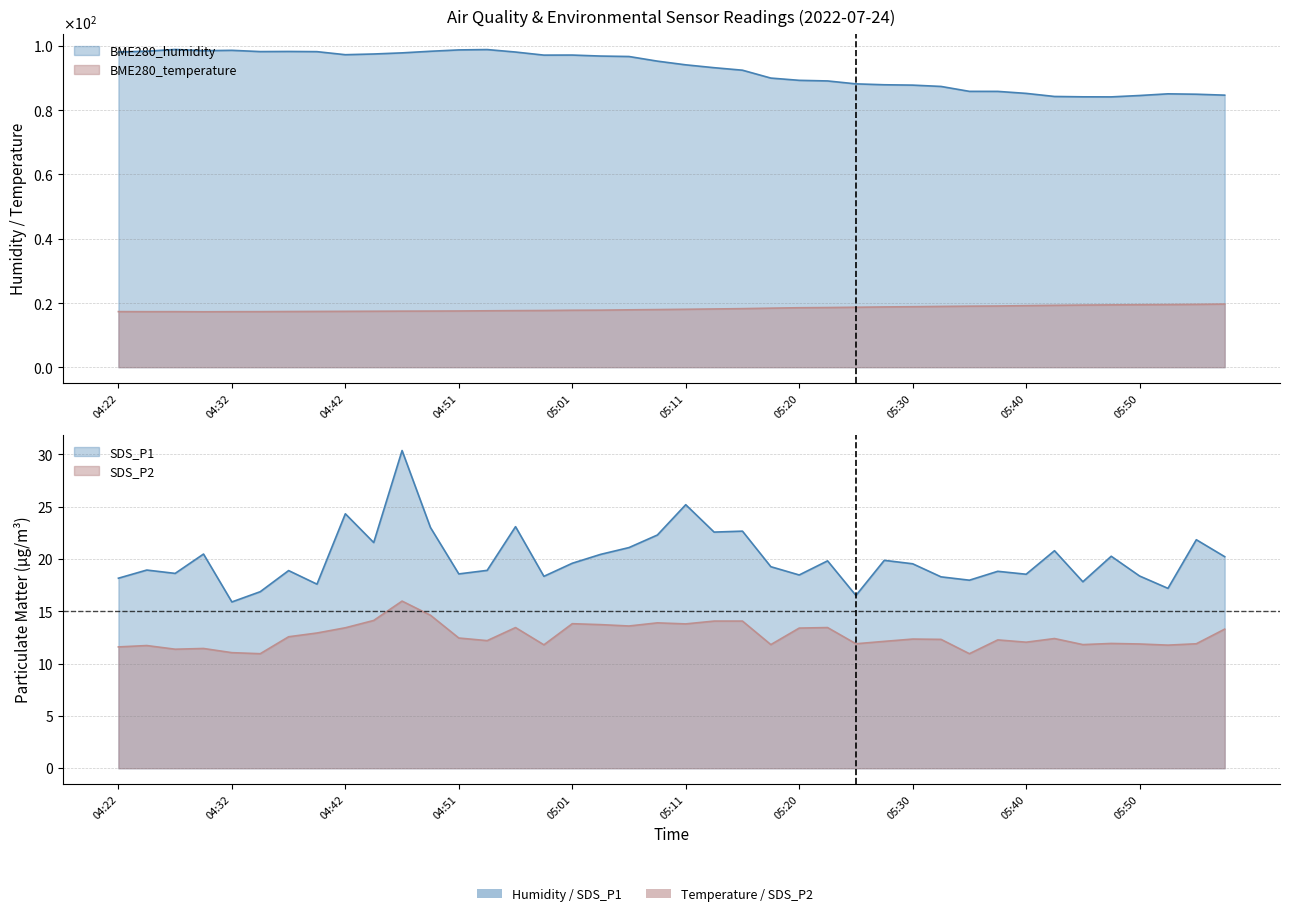

True or false: BME280_humidity has a value of 84.2 at 05:43.

True